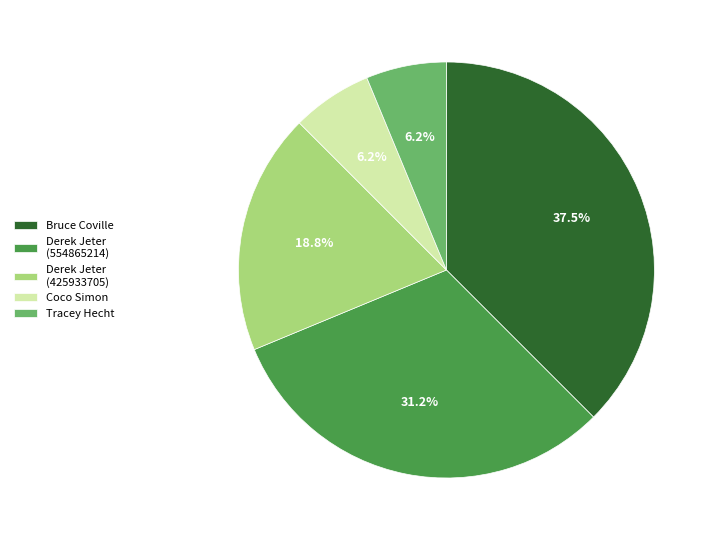

Is the sum of Bruce Coville and Coco Simon greater than half?

No